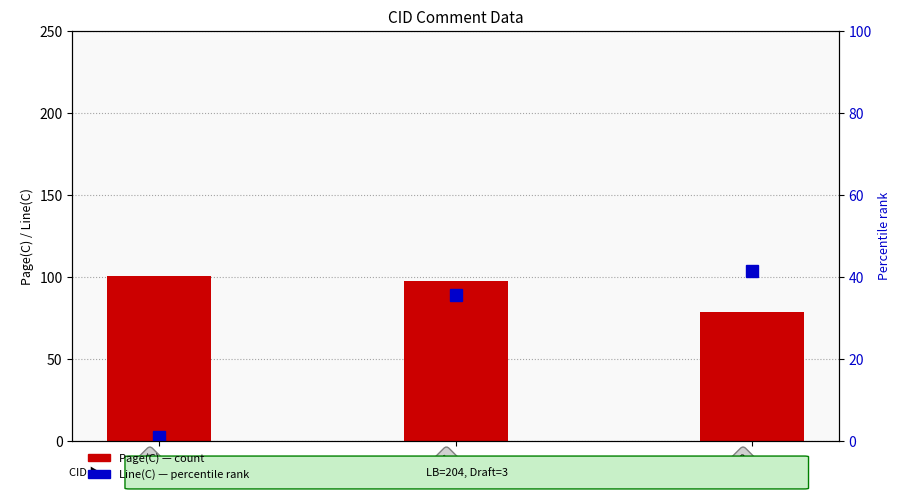

Is it true that Line(C) (percentile) equals 35.6 at 6021?

True